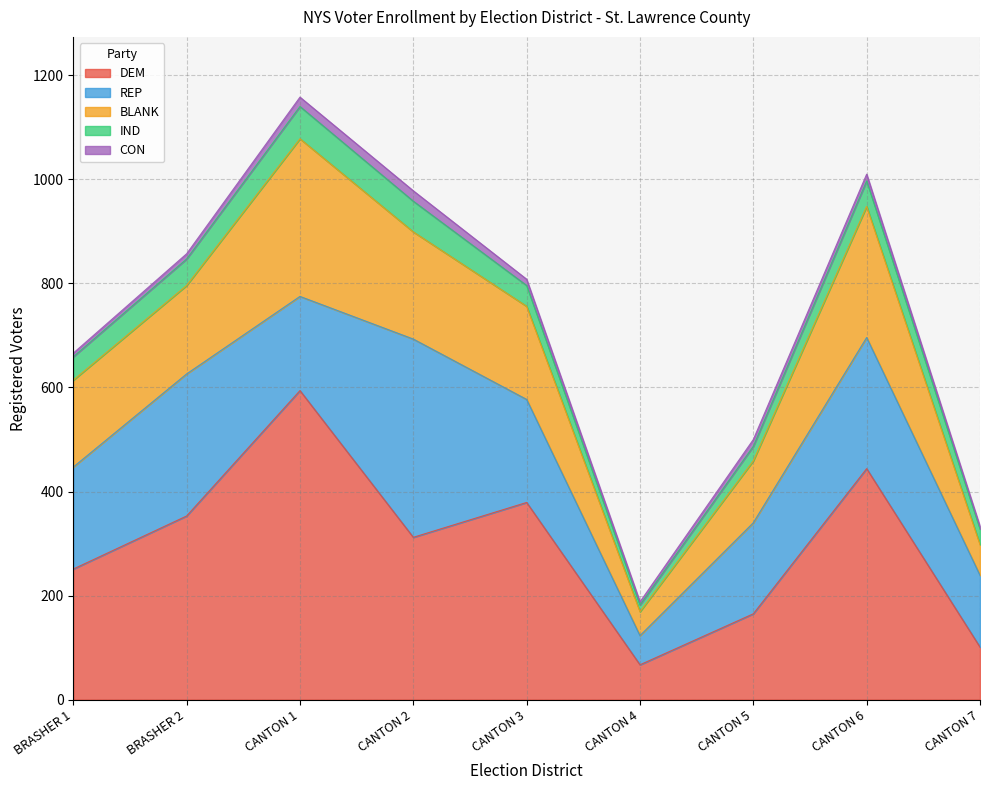

Which series has the largest range (max minus min)?

DEM